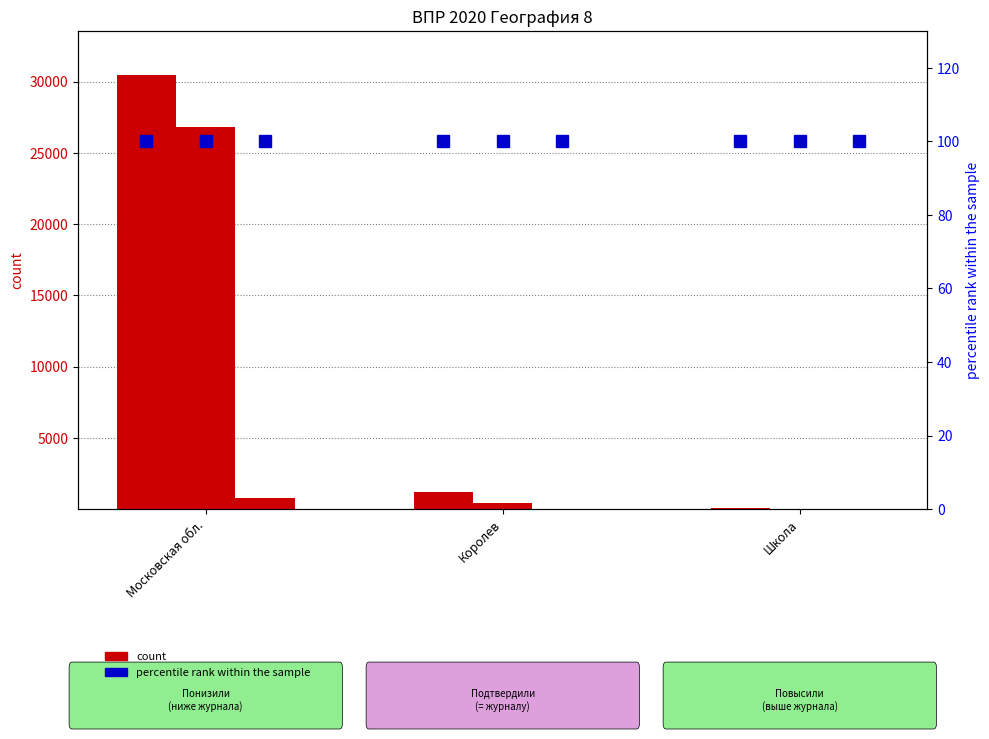

The value of percentile rank within the sample at Королев is 159. True or false?

False